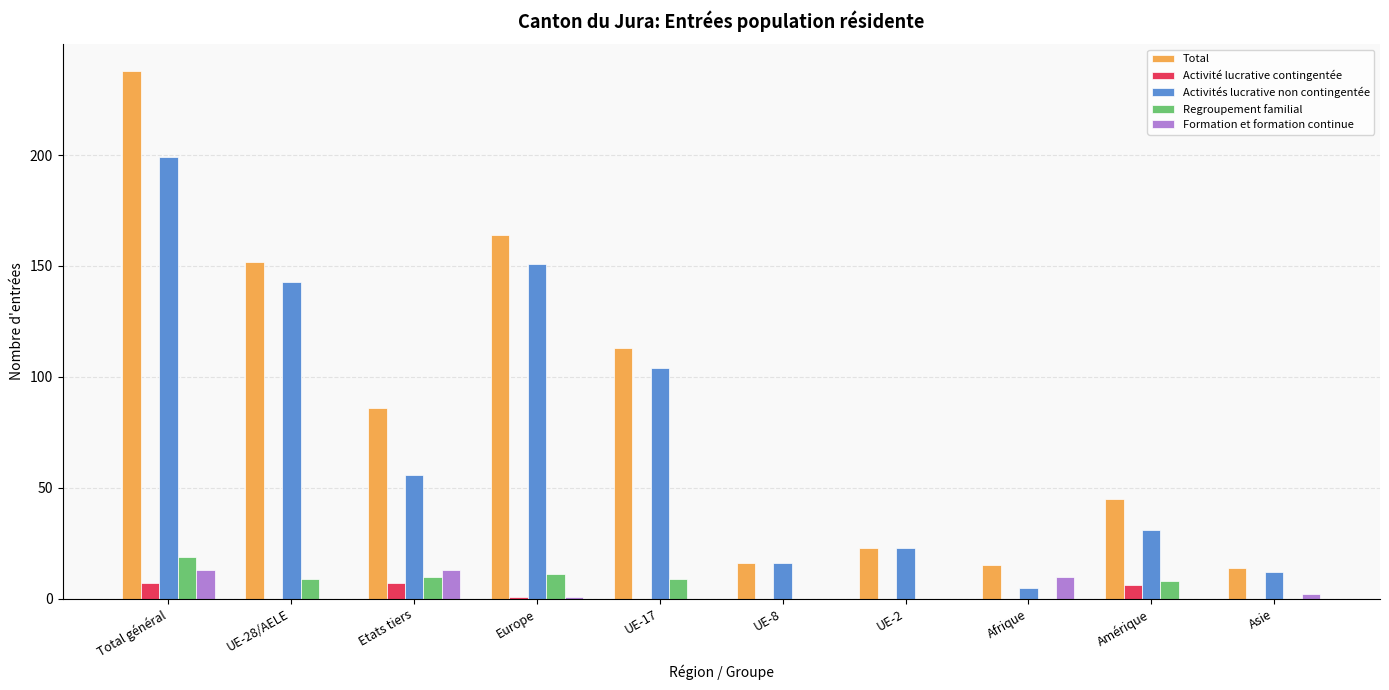

At which category is the sum across all series the highest?

Total général